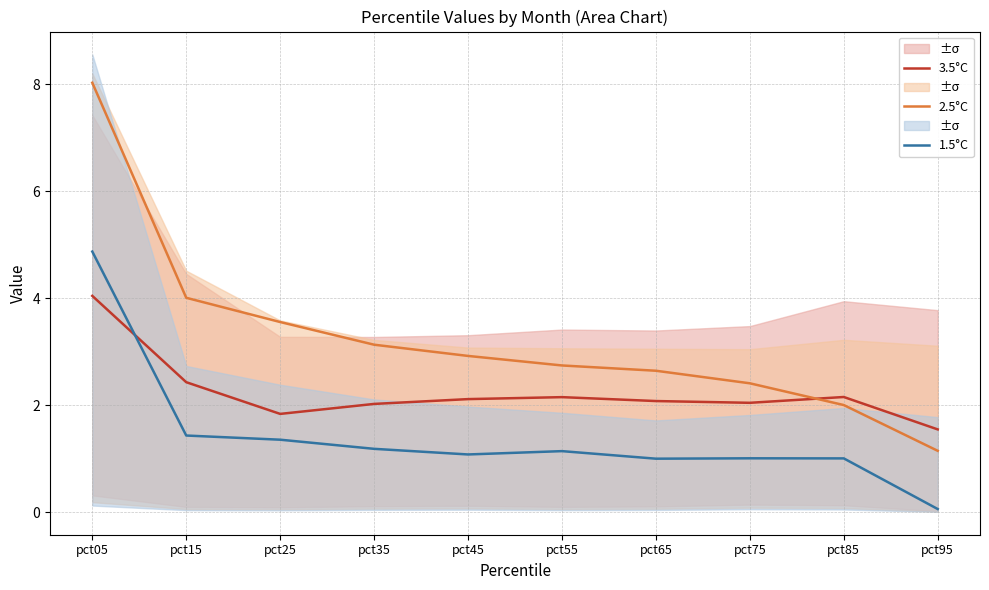

What is the minimum value shown in the chart?

0.1